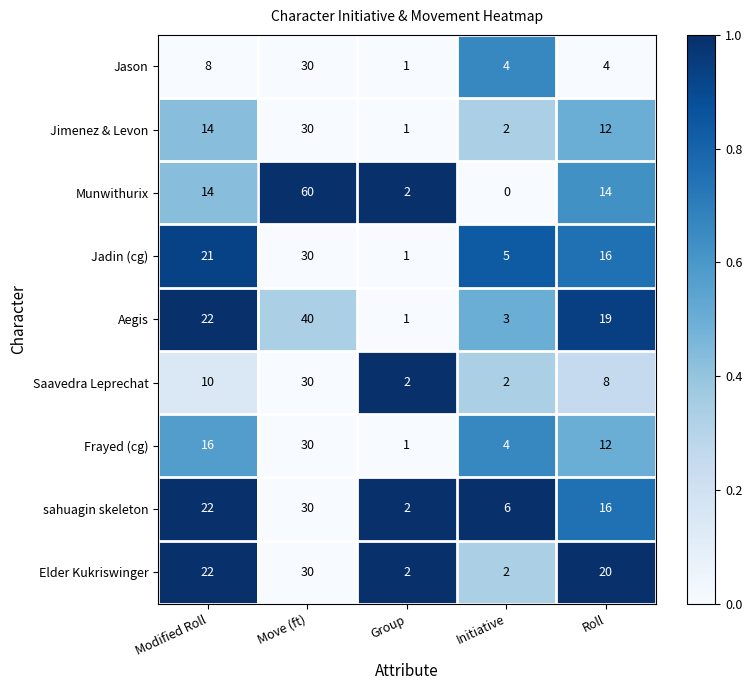

At which category is the sum across all series the highest?

Move (ft)